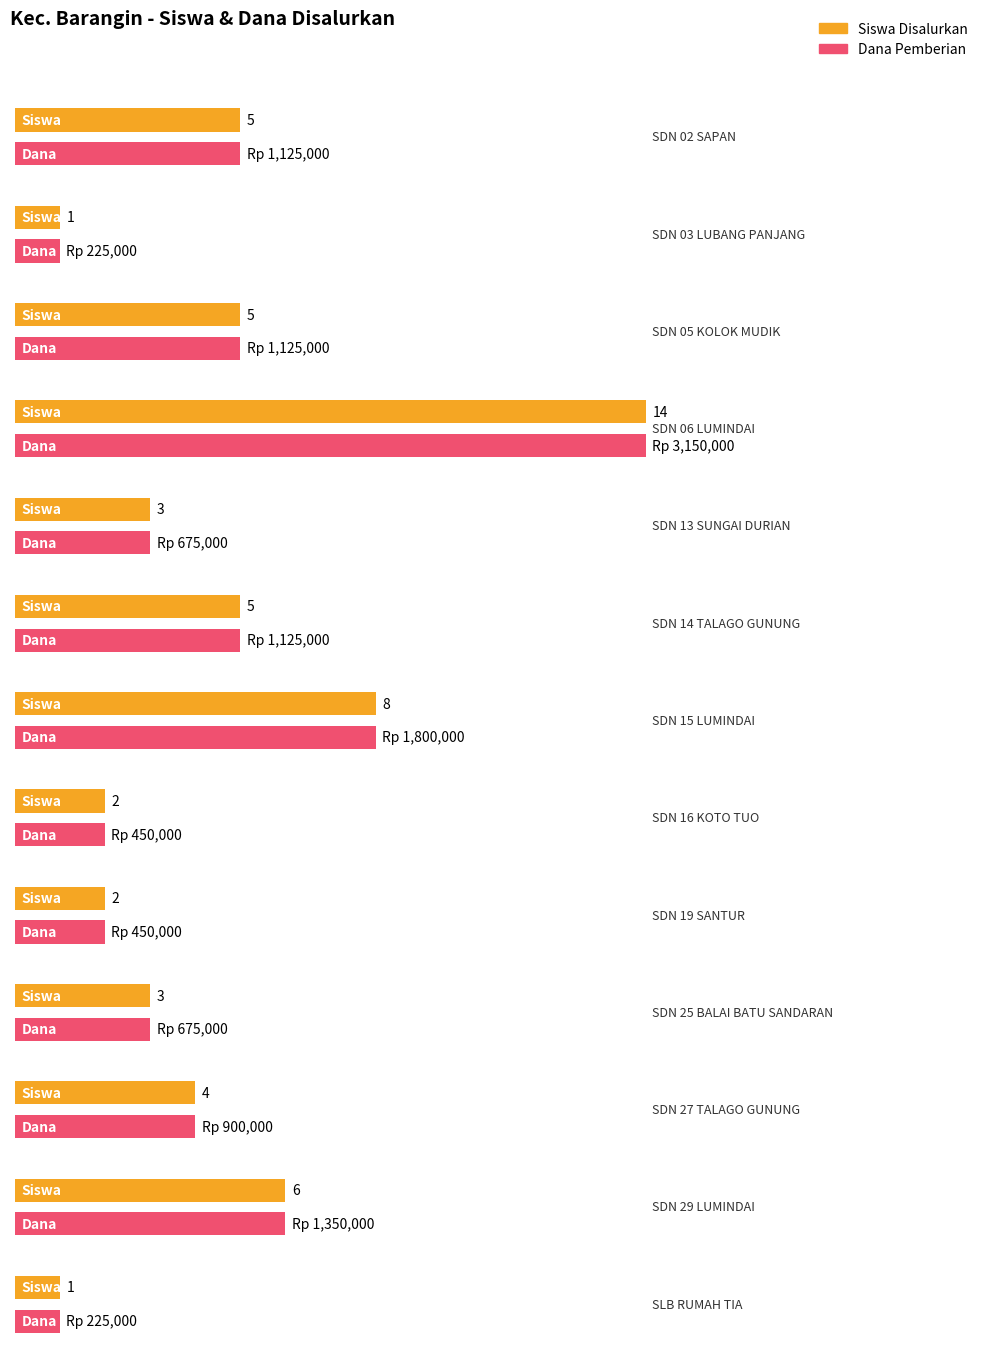

Rank the series by their maximum value, from highest to lowest.

Pemberian (Dana), Disalurkan (Siswa)